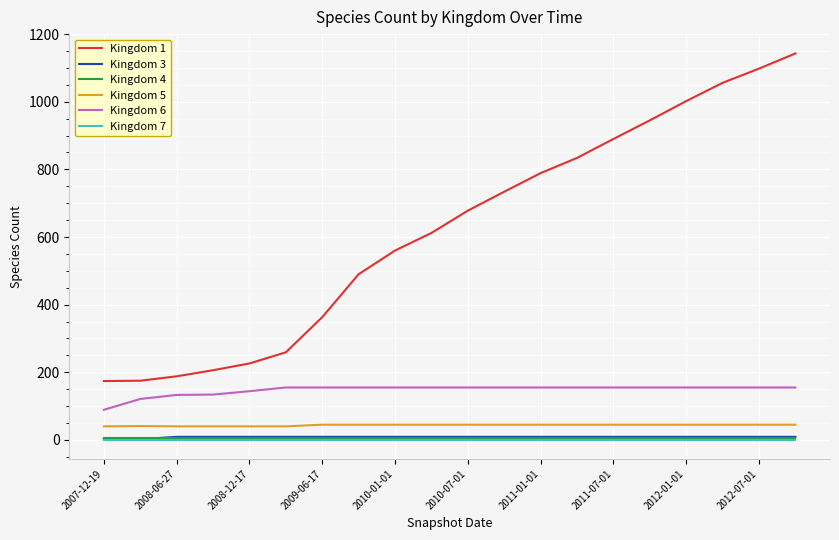

How many distinct data groups are displayed?

6